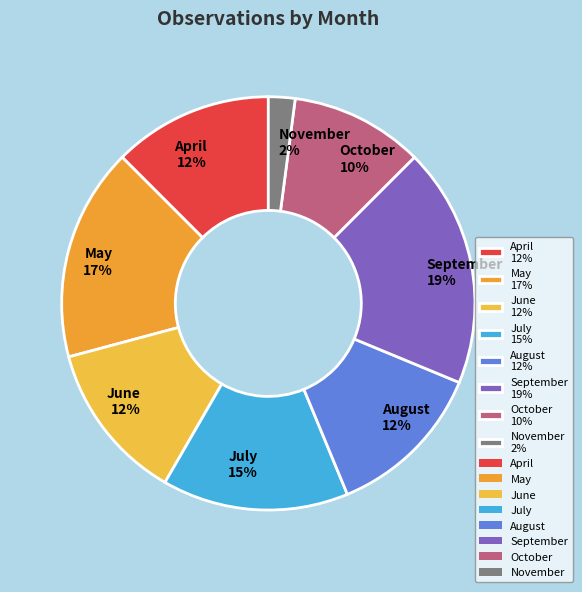

How many slices are in this pie chart?

8